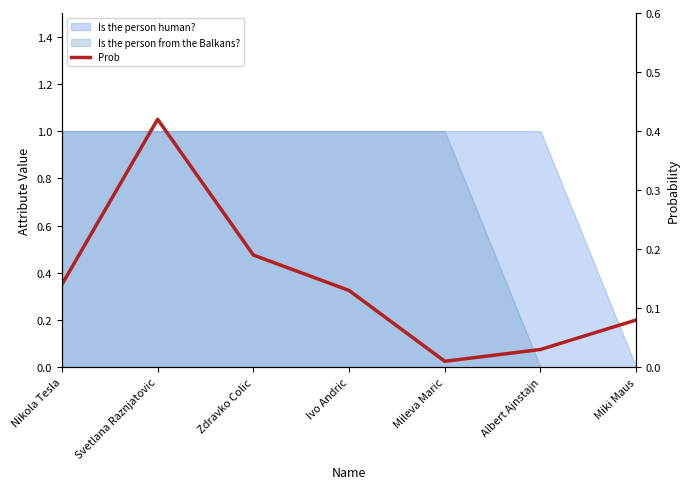

What is the label of the 1st point from the right?

Miki Maus